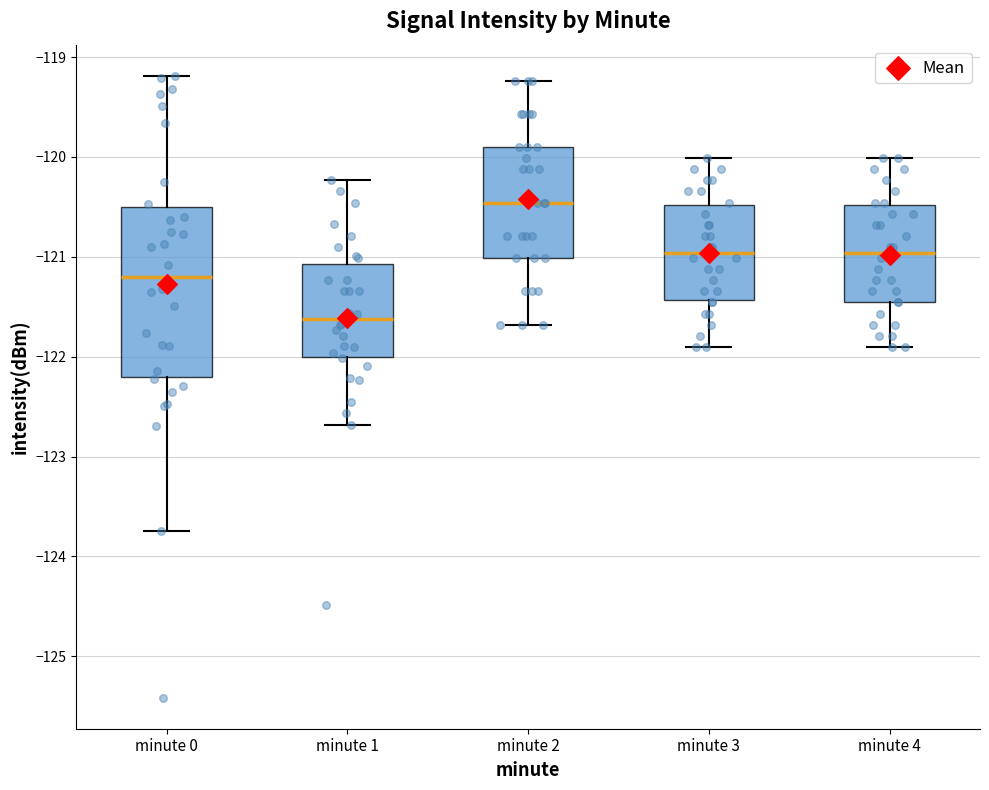

Which box has the lowest median line?

minute 1